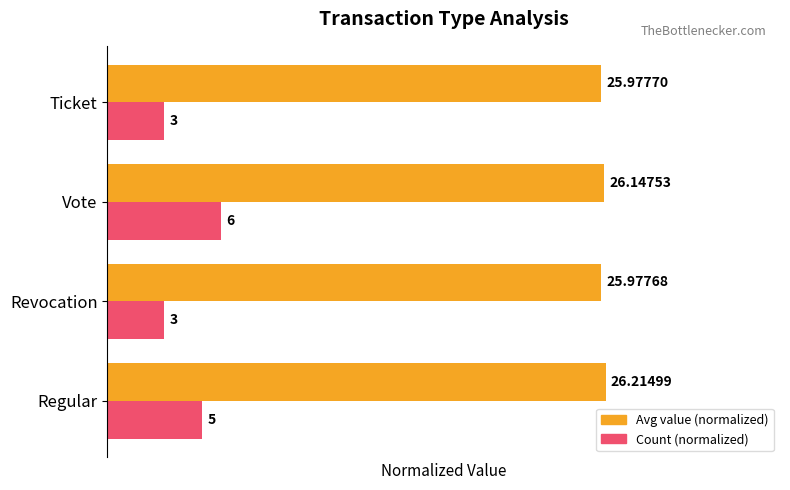

What are all the series names shown in the legend?

Avg value (normalized), Count (normalized)